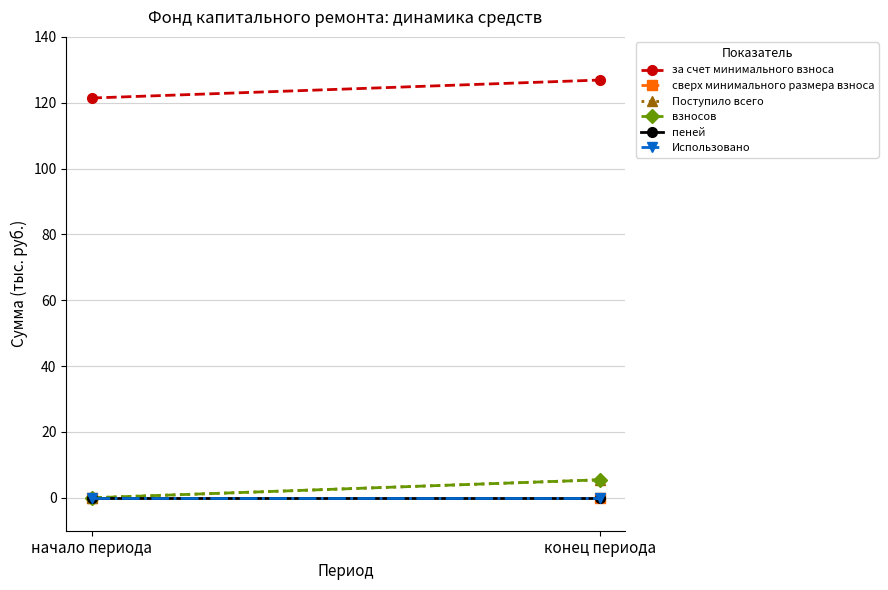

What is the value of the за счет минимального взноса point at the 1st from the left?

121.4